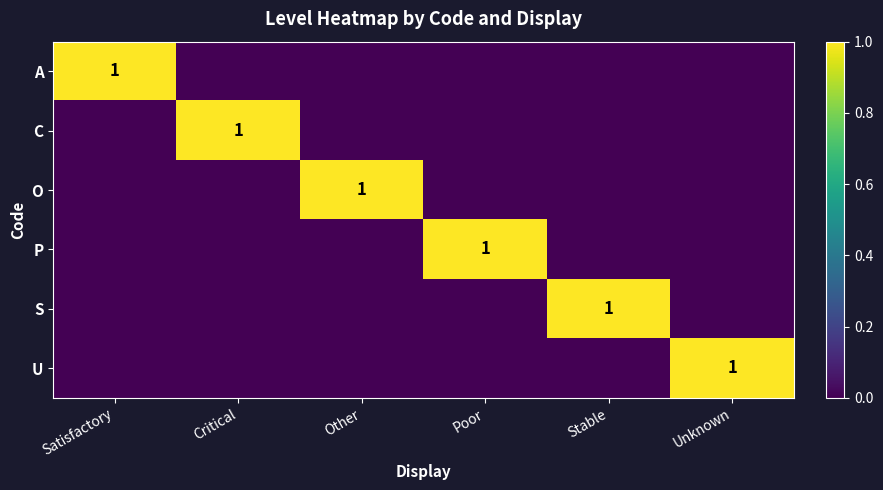

The A series shows 1 at Satisfactory. True or false?

True